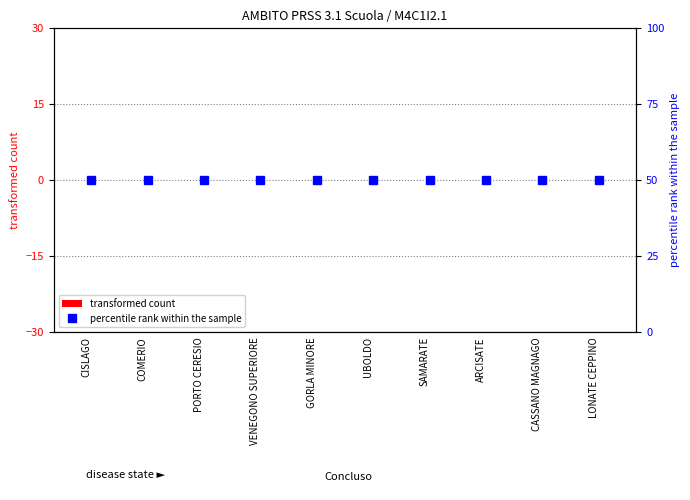

Does the chart contain stacked bars?

No